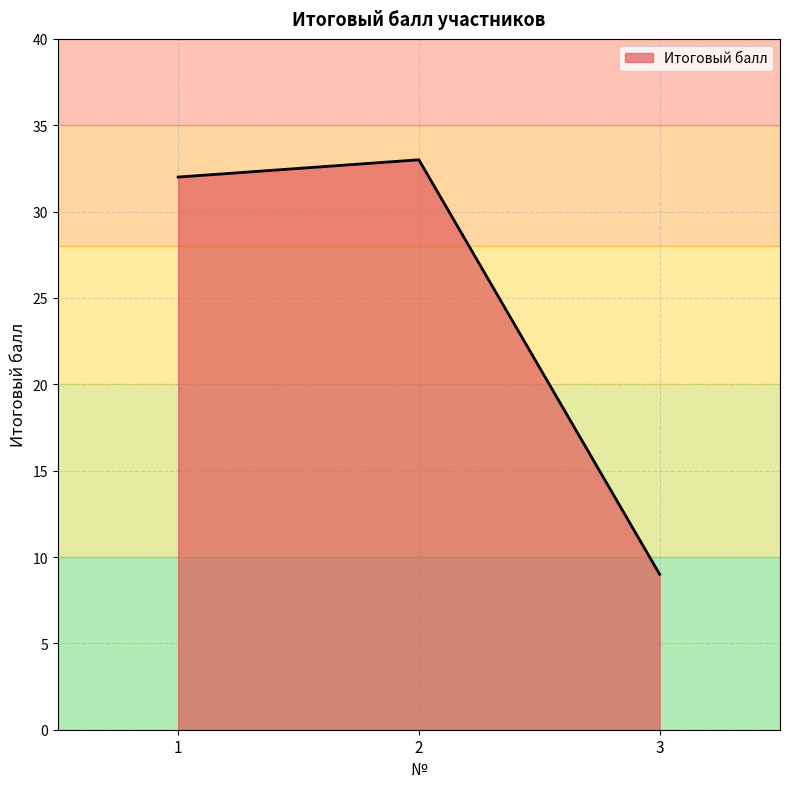

At which label is the value closest to 21?

1